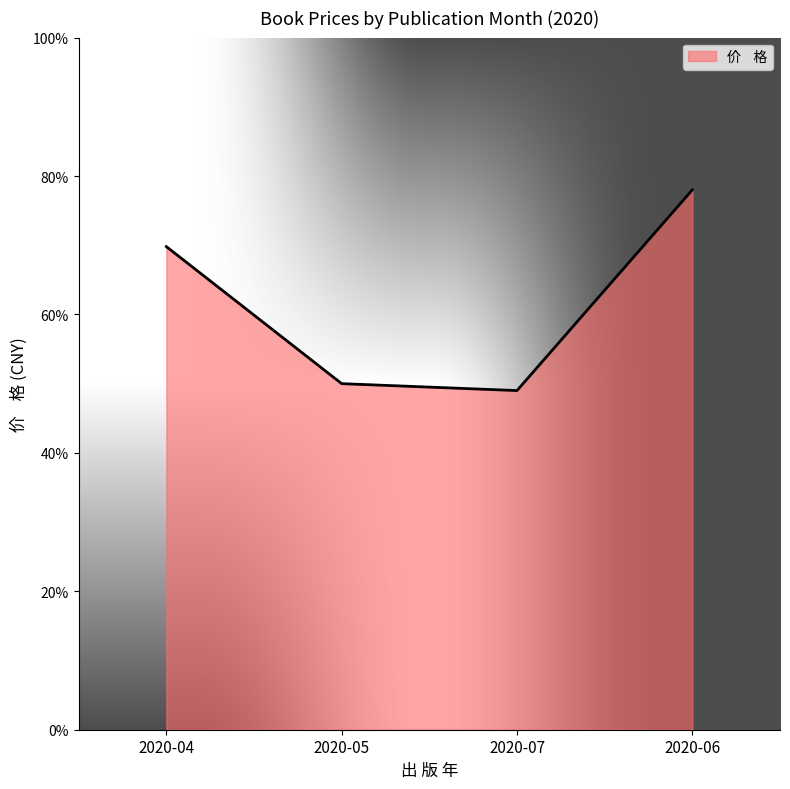

List the labels in order of value, smallest first.

2020-07, 2020-05, 2020-04, 2020-06